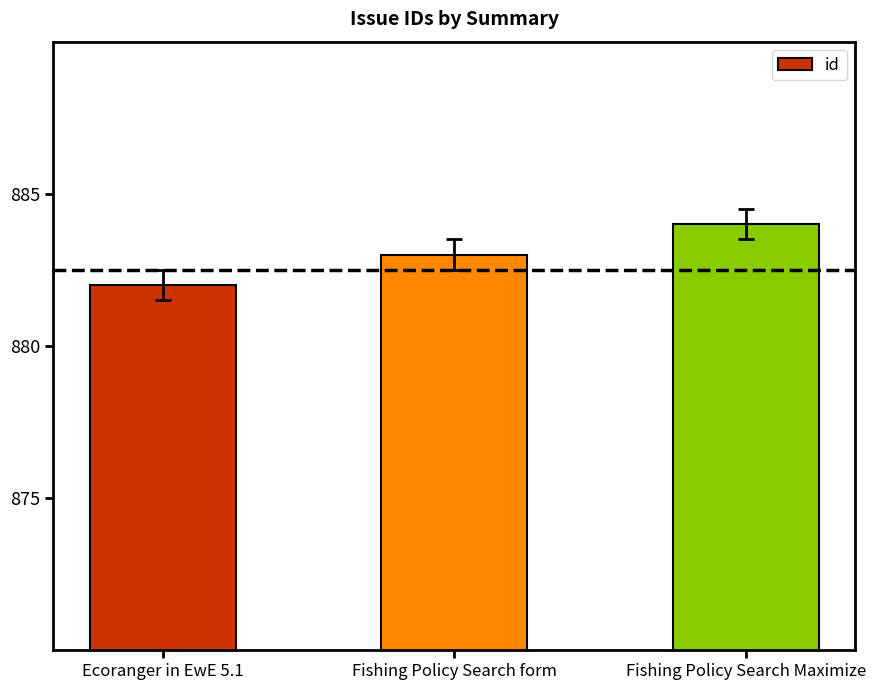

List the labels in order of value, largest first.

Fishing Policy Search Maximize, Fishing Policy Search form, Ecoranger in EwE 5.1